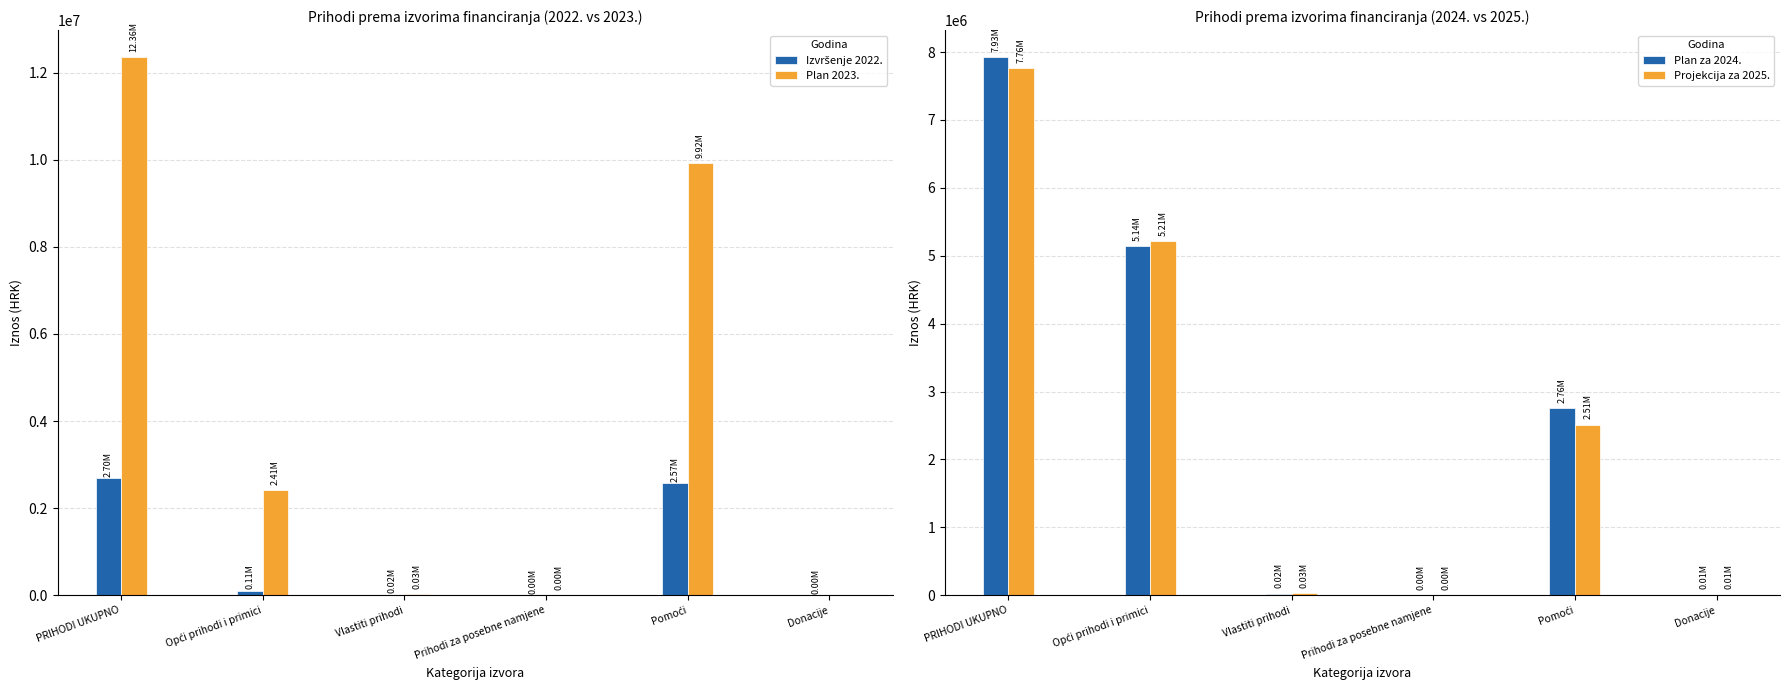

How many data points in Projekcija za 2025. are above 2510900?

2